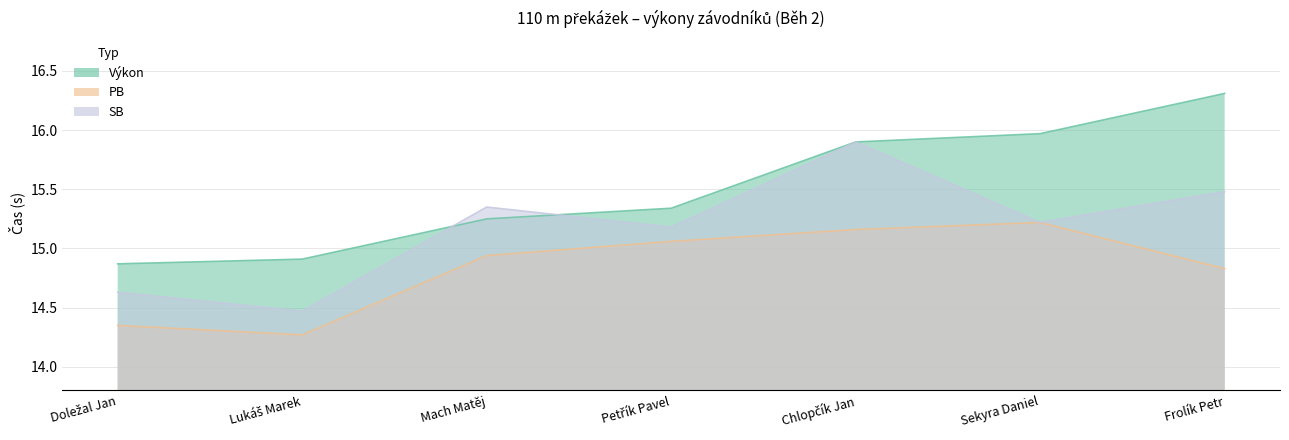

Where is the first local maximum for PB?

Sekyra Daniel